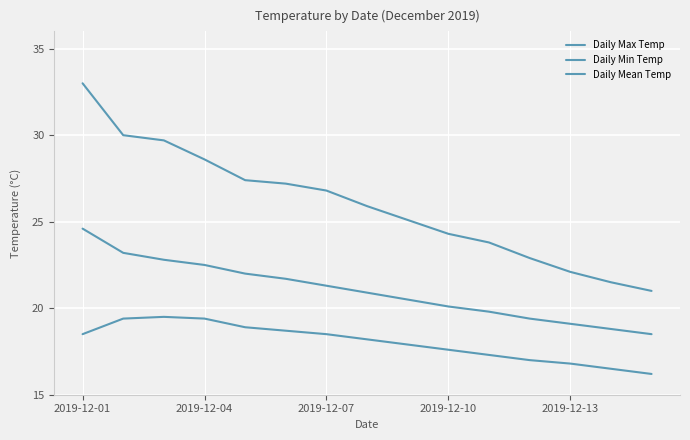

Does the chart display data point markers on the line(s)?

No